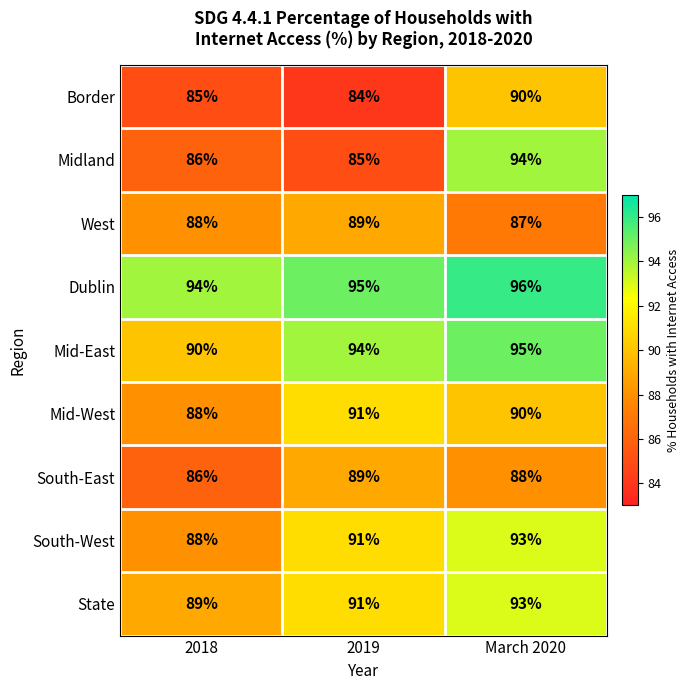

What is the smallest value displayed?

84